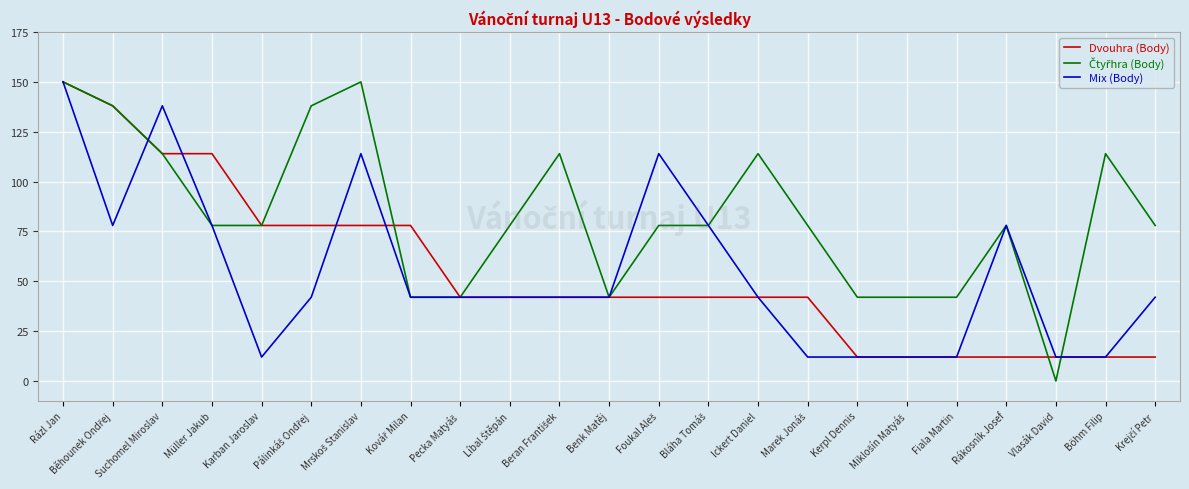

Which label corresponds to the smallest value in the chart?

Vlasák David